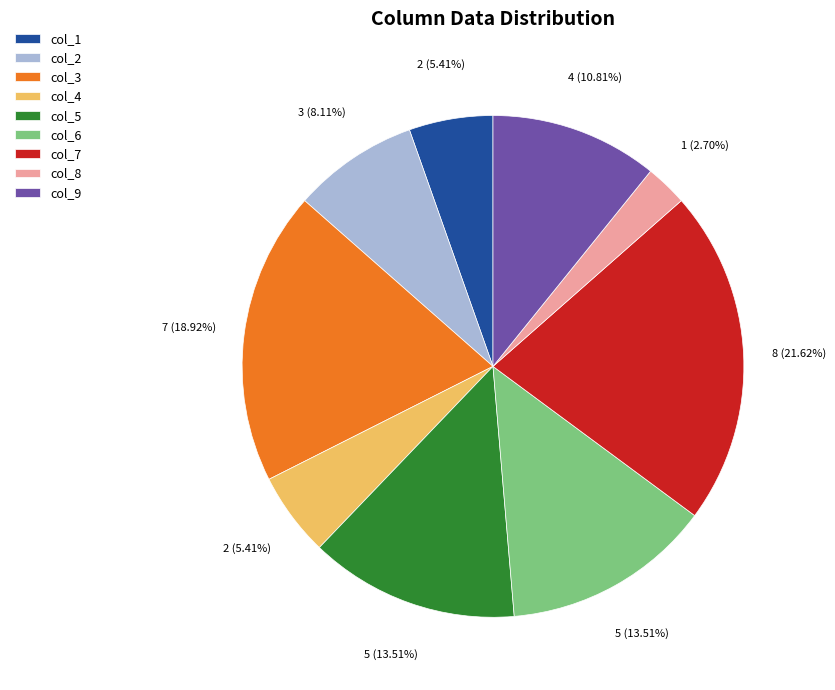

Which has a higher value, col_9 or col_1?

col_9